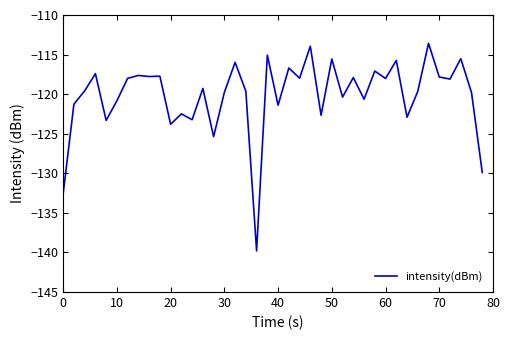

How many values are below -119?

21